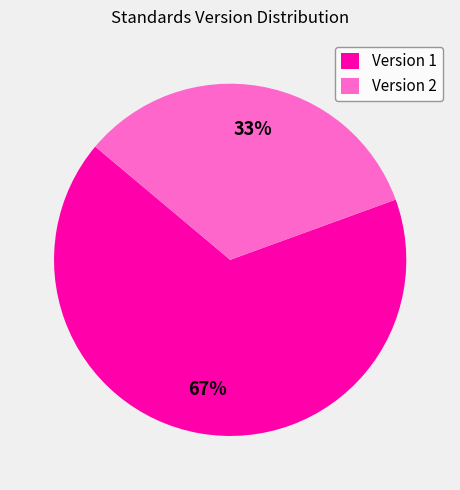

Combined, do Version 1 and Version 2 account for over 50%?

Yes